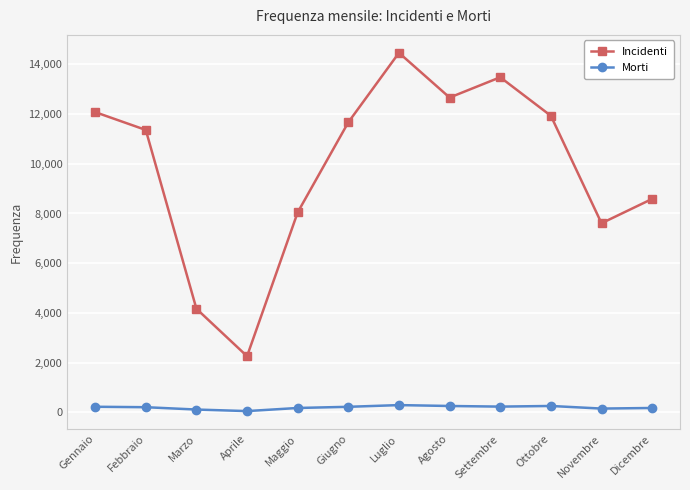

Is the value of Morti at Novembre greater than the value of Incidenti at Settembre?

No